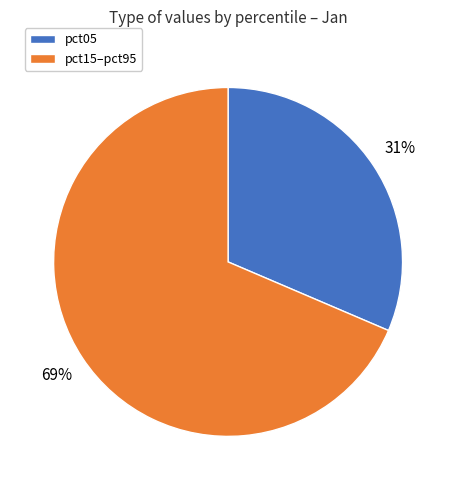

True or false: pct15–pct95 accounts for 69% of the total.

True